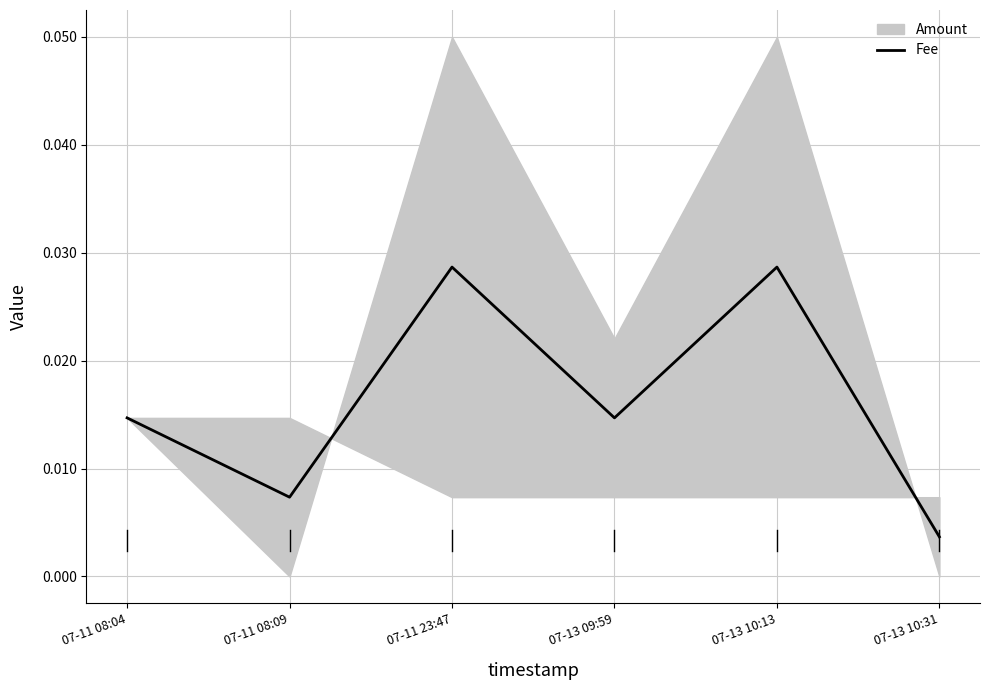

How many interior local valleys (lower than both neighbors) does the data have?

2